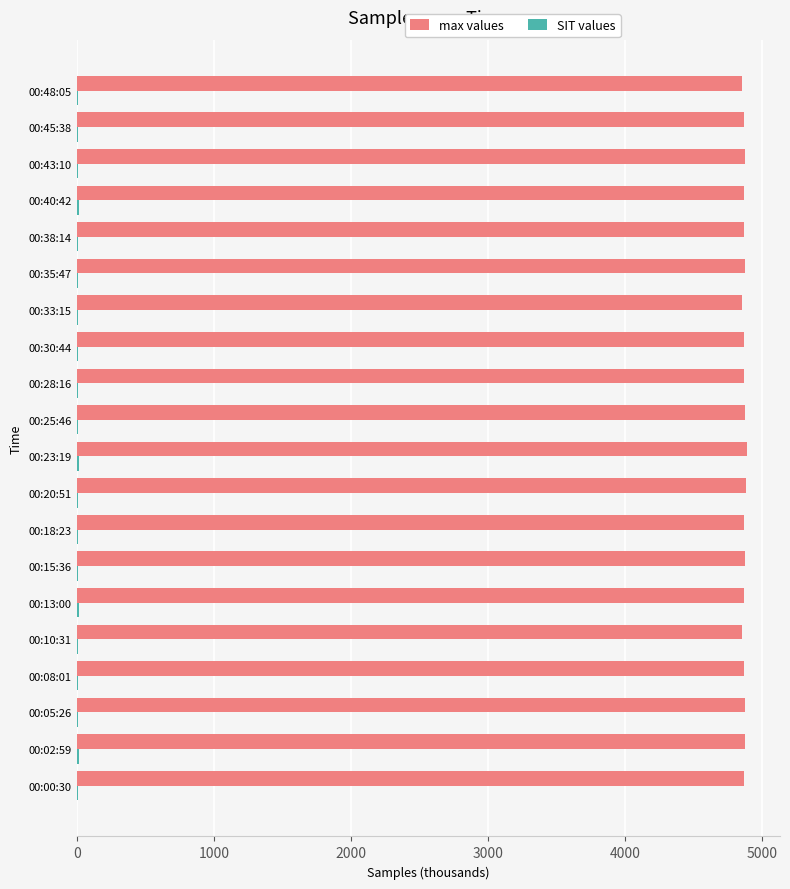

The value of max values at 00:35:47 is 4874.3. True or false?

True